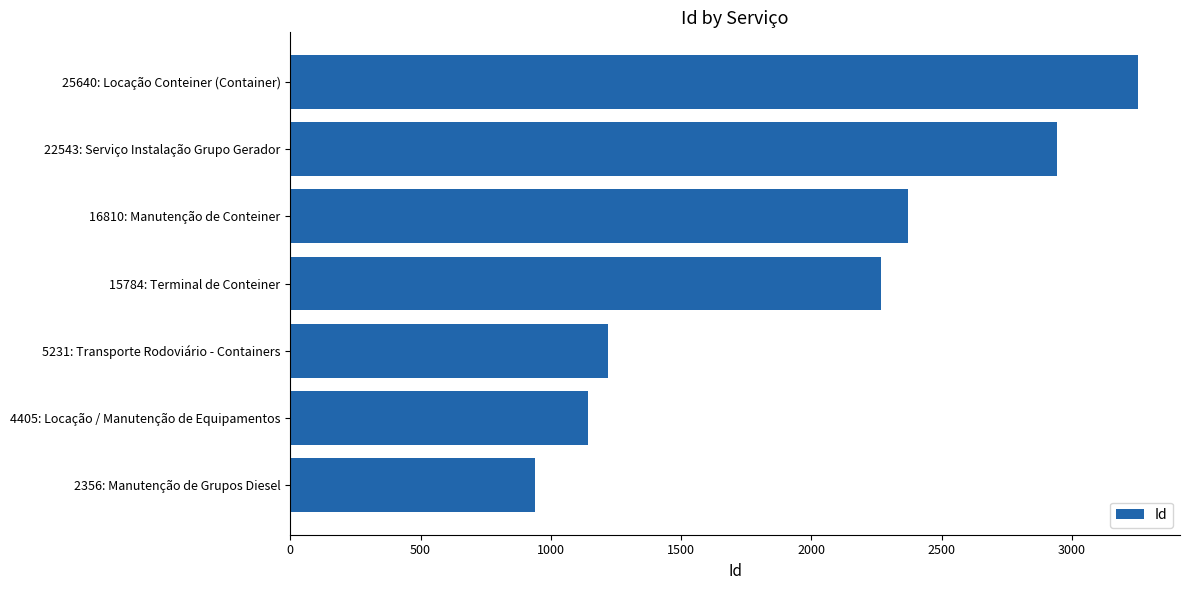

Approximately how many times larger is the value at 4405: Locação / Manutenção de Equipamentos compared to 2356: Manutenção de Grupos Diesel?

1.2